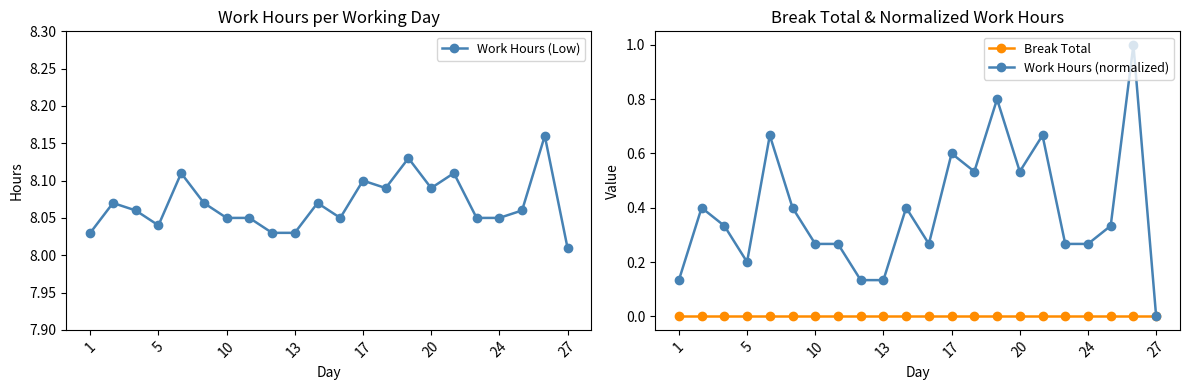

Which category has the lowest value in the Work Hours (normalized) series?

27